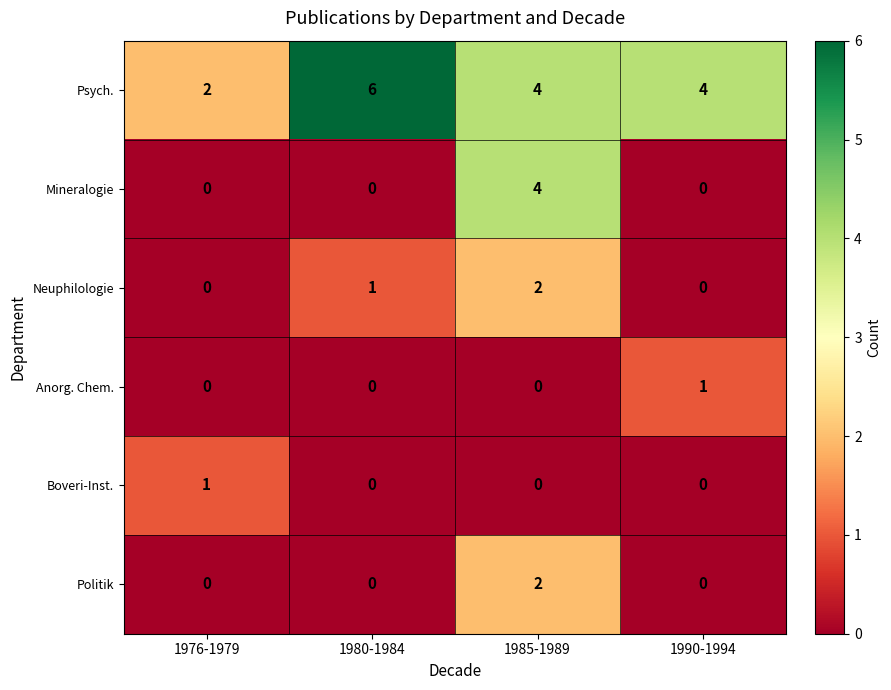

What is the difference between the maximum and minimum values in the Mineralogie series?

4